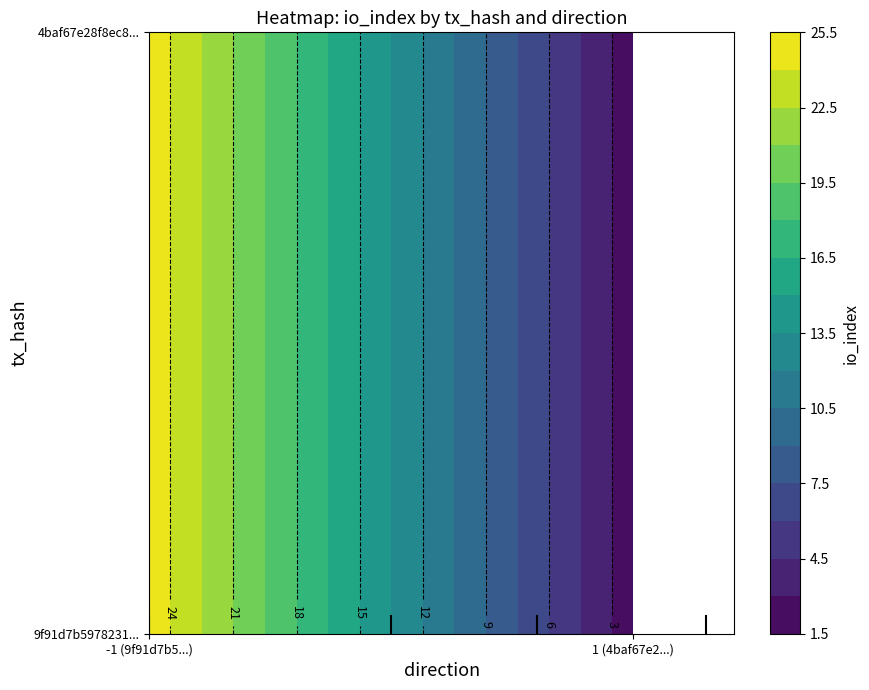

How many distinct data groups are displayed?

2